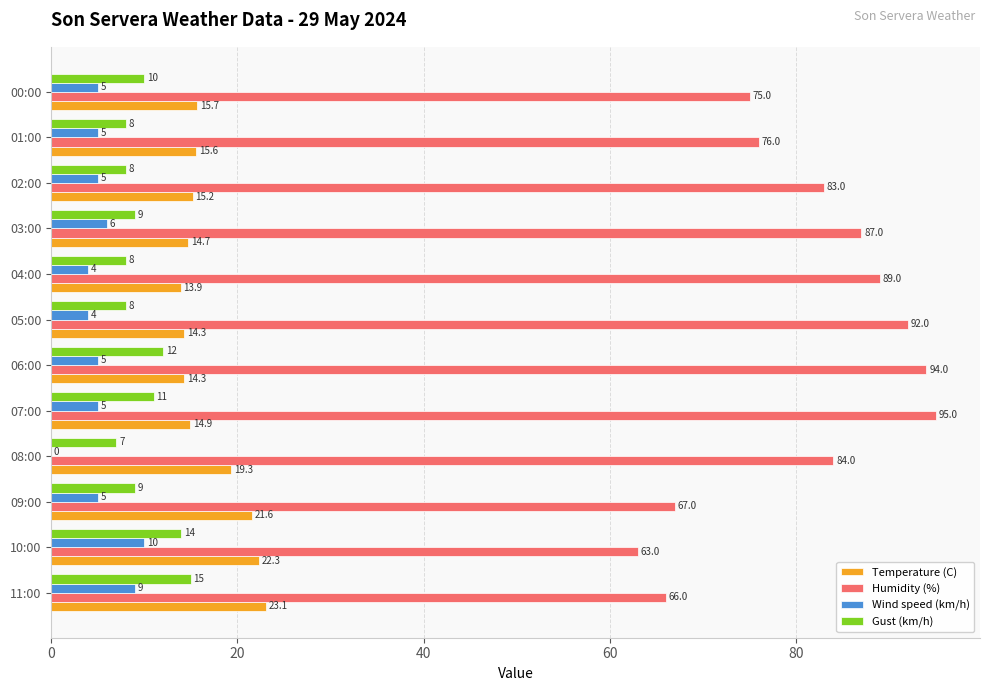

What is the sum of all Gust (km/h) values?

119.0